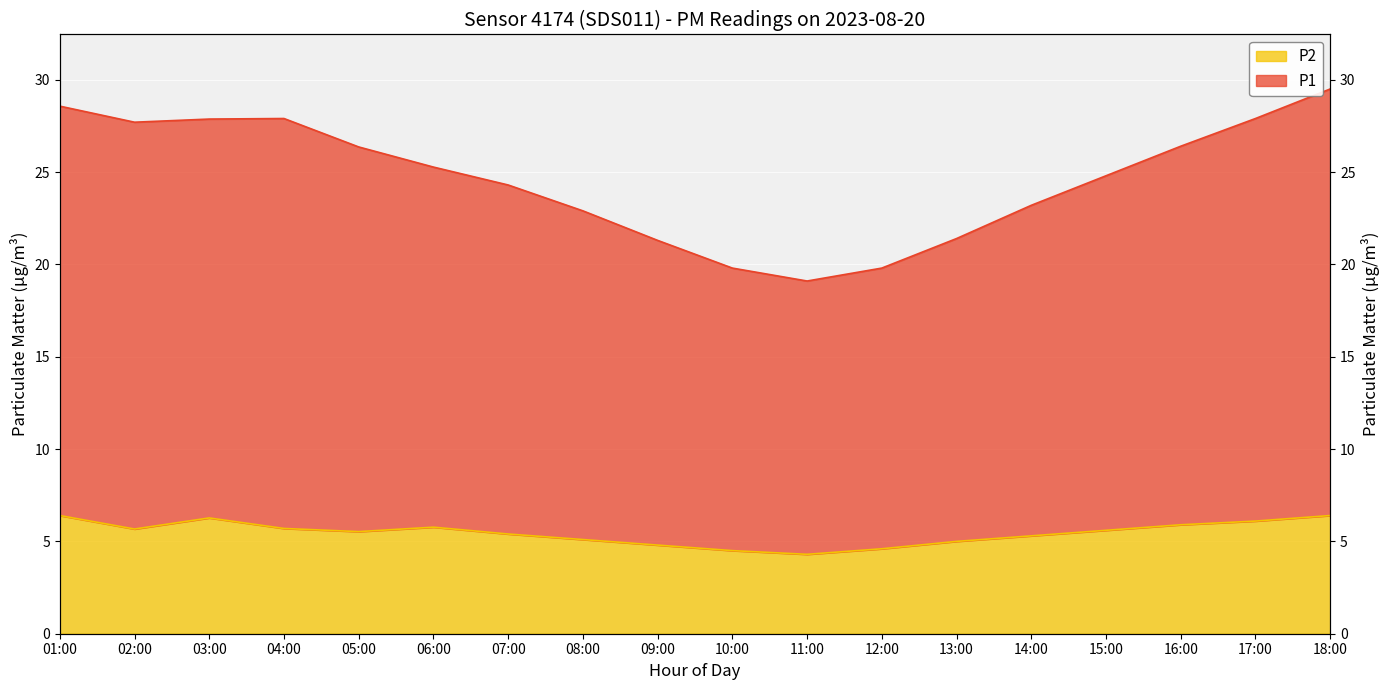

What is the value of the P1 point at the 6th from the left?

25.3